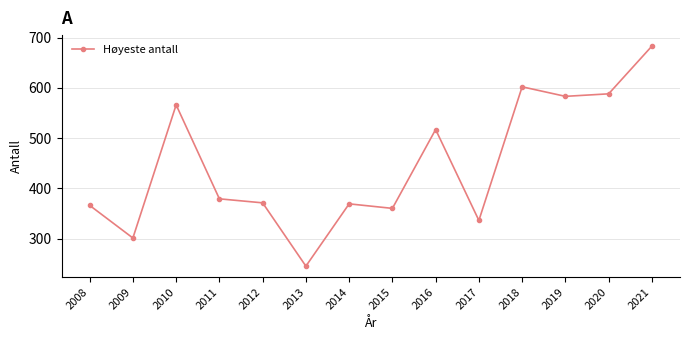

Reading left to right, list all the values displayed in this chart.

2008=366	2009=301	2010=566	2011=379	2012=371	2013=245	2014=369	2015=360	2016=517	2017=336	2018=602	2019=583	2020=588	2021=683